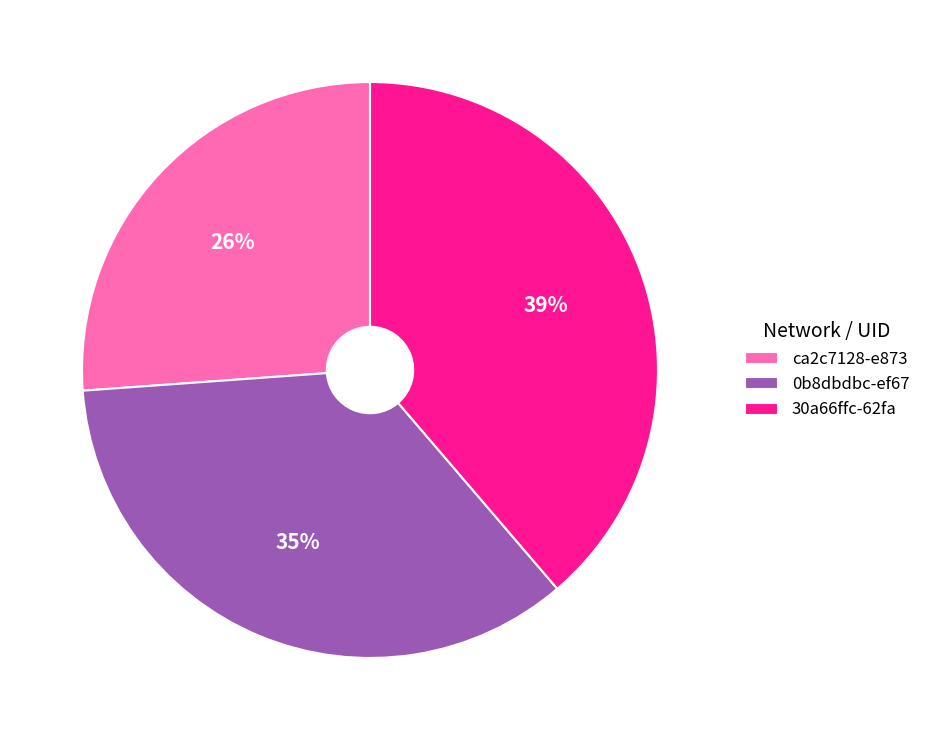

Do ca2c7128-e873 and 30a66ffc-62fa together represent more than half of the pie?

Yes